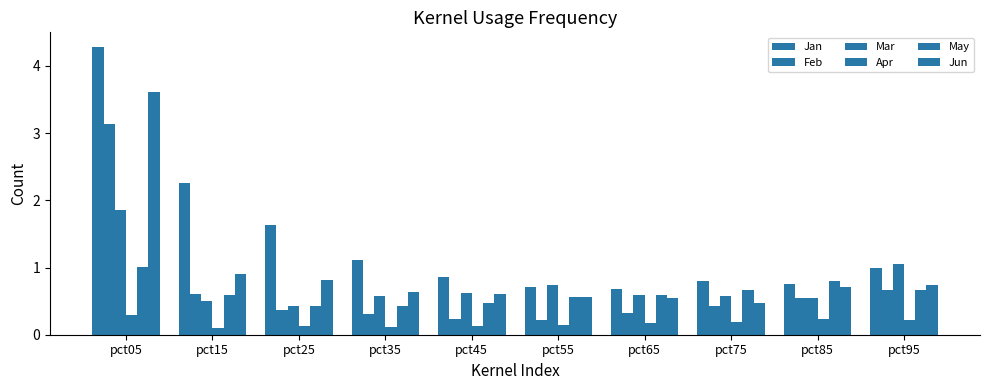

List the series in order of their peak value, lowest first.

Apr, May, Mar, Feb, Jun, Jan